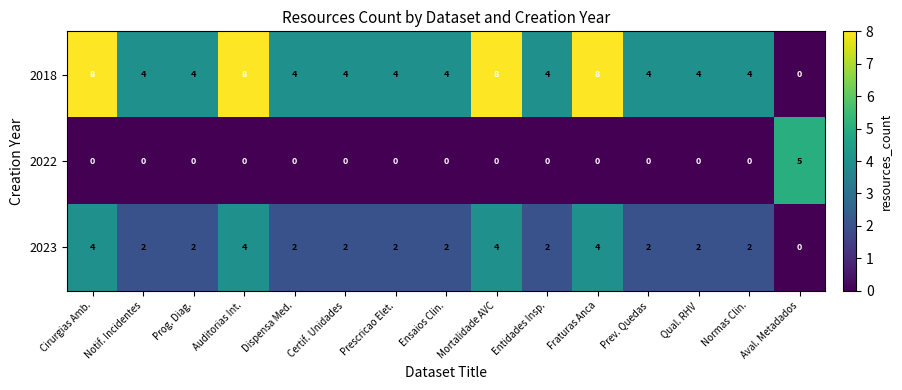

What is the difference between the second highest and minimum values in the 2018 series?

8